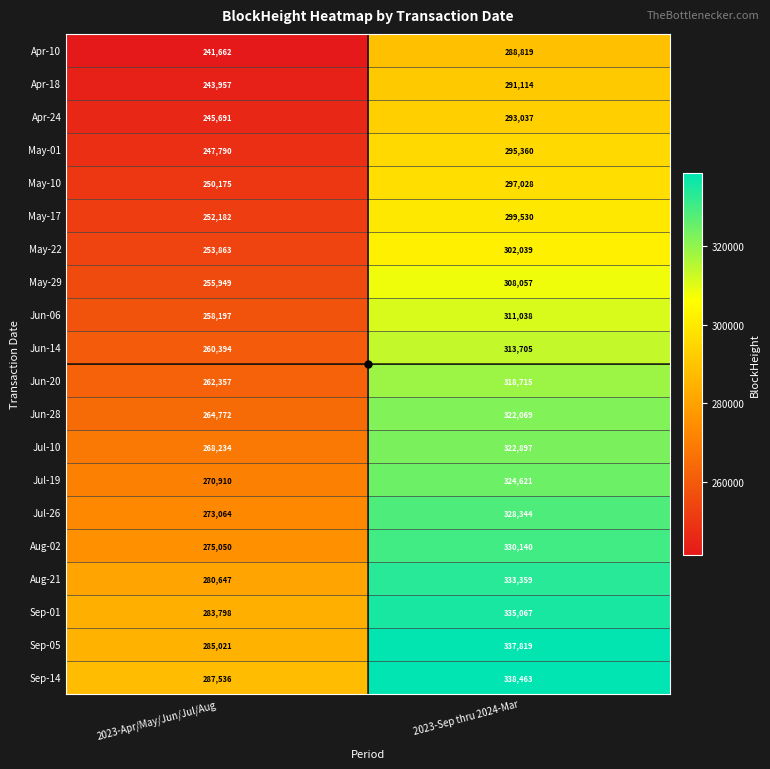

Rank the series by their maximum value, from highest to lowest.

Sep-14, Sep-05, Sep-01, Aug-21, Aug-02, Jul-26, Jul-19, Jul-10, Jun-28, Jun-20, Jun-14, Jun-06, May-29, May-22, May-17, May-10, May-01, Apr-24, Apr-18, Apr-10